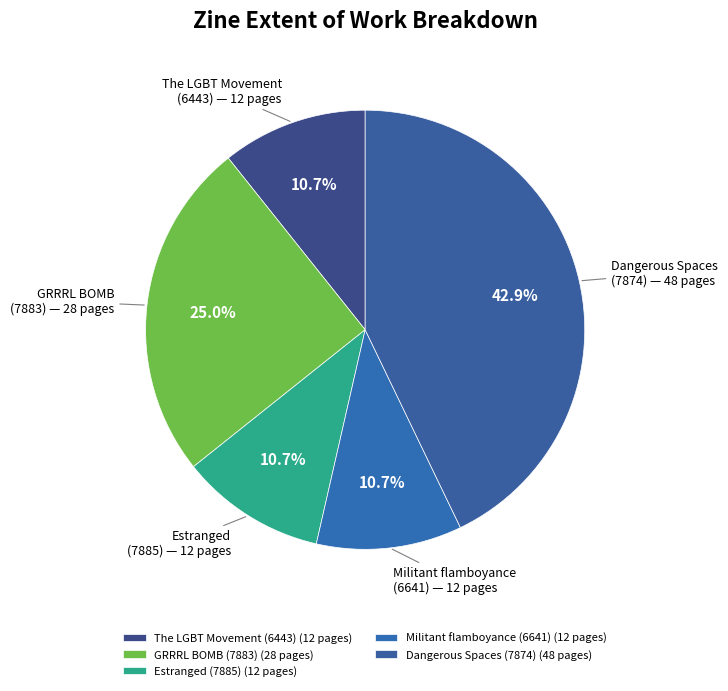

The Estranged (7885) slice represents 11% of the pie. True or false?

True